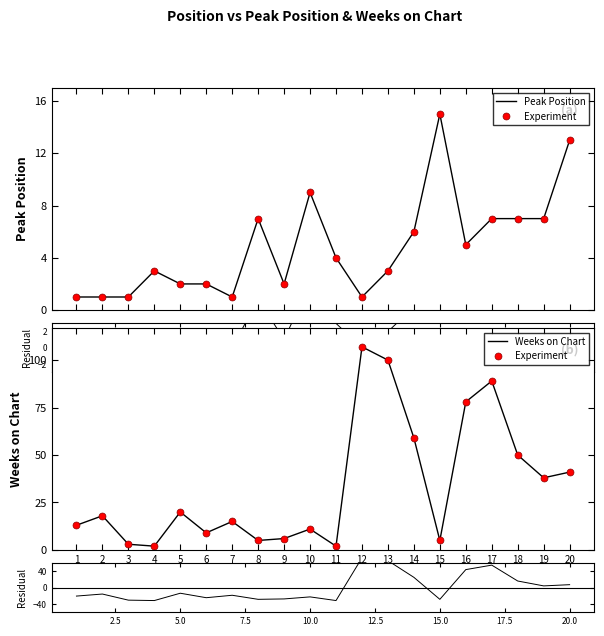

Does the chart have visible grid lines?

No